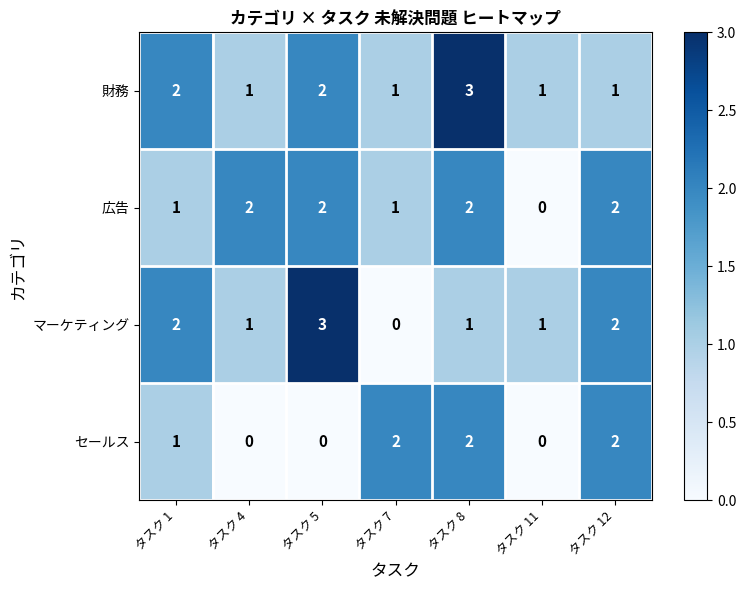

Between タスク 4 and タスク 7, which series saw the biggest shift?

セールス